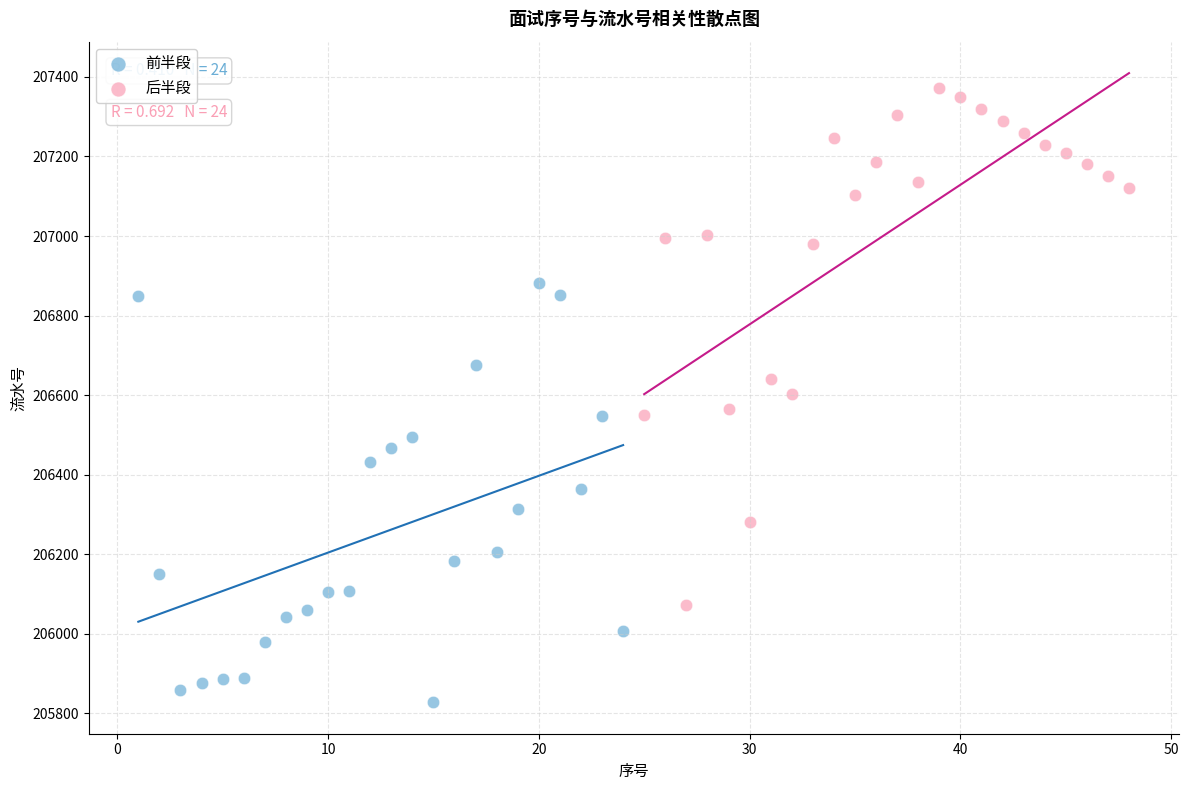

Which series contains the lowest Y value?

前半段